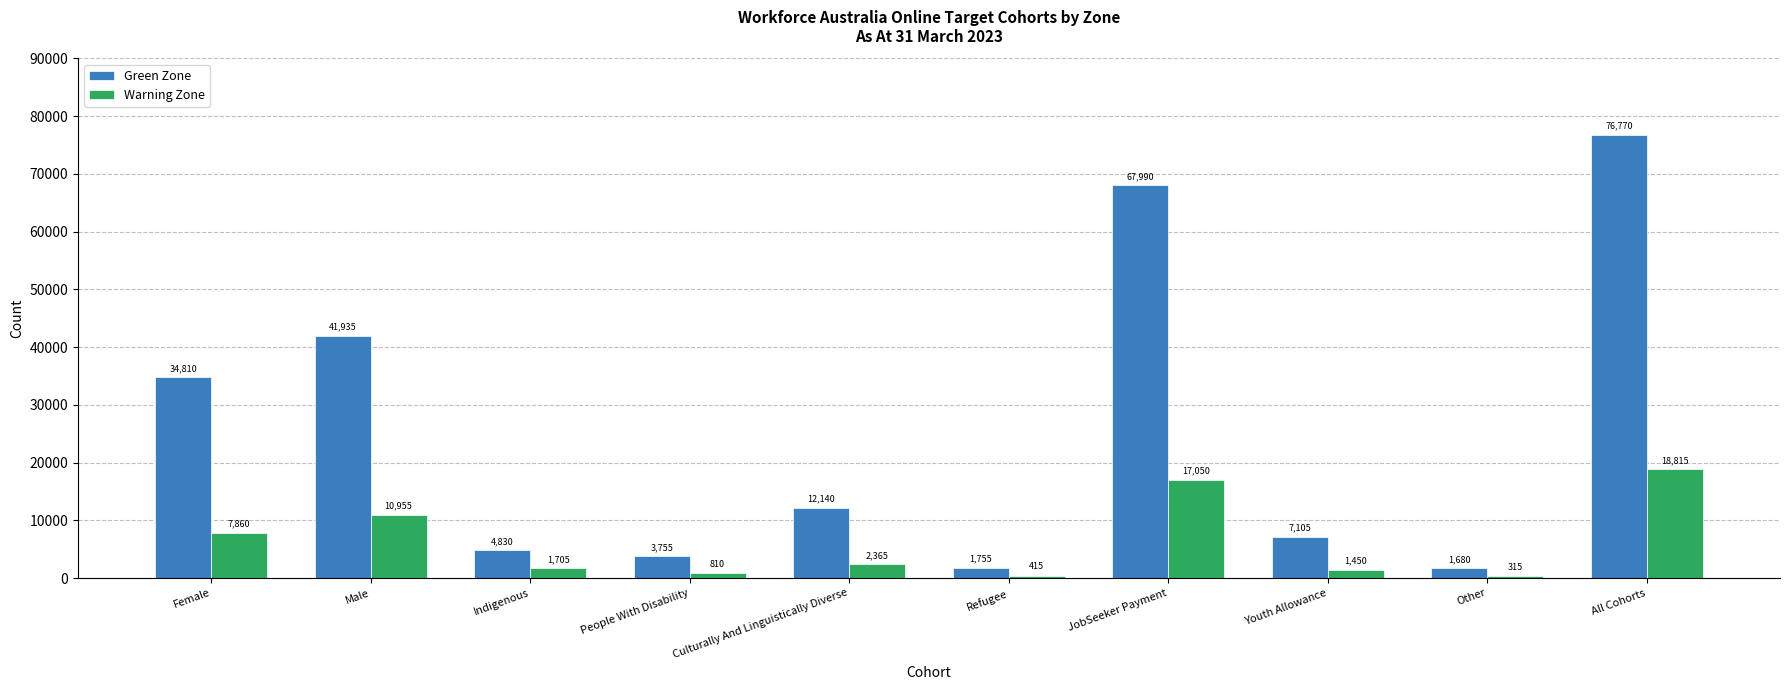

Rank the categories by Warning Zone value from highest to lowest.

All Cohorts, JobSeeker Payment, Male, Female, Culturally And Linguistically Diverse, Indigenous, Youth Allowance, People With Disability, Refugee, Other